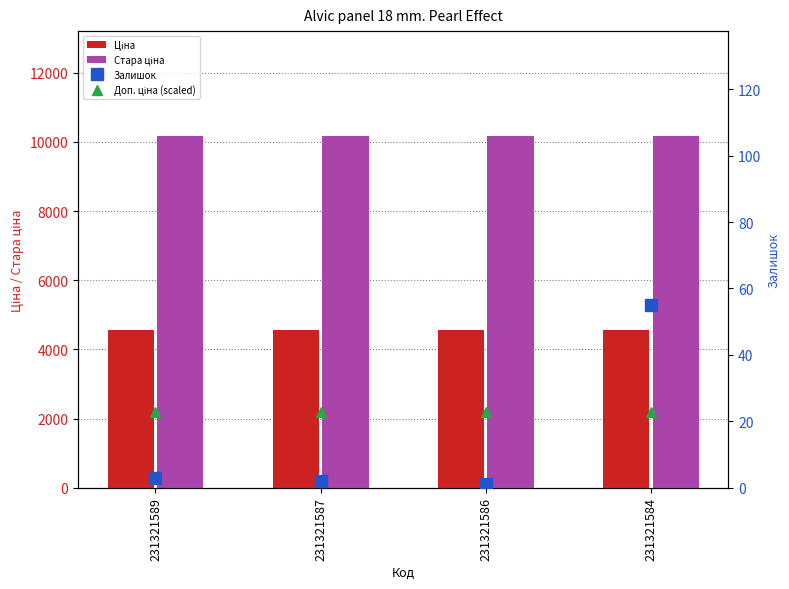

What is the average value of the Доп. ціна series?

0.5